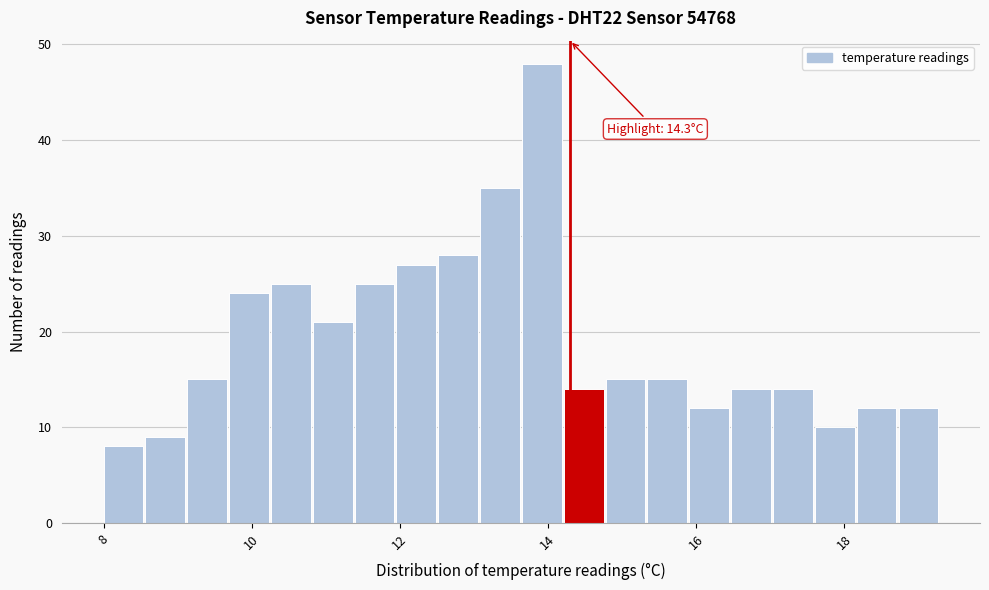

Around what value on the x-axis is the tallest bar? Give the approximate position of its centre, as read against the axis.

14.0